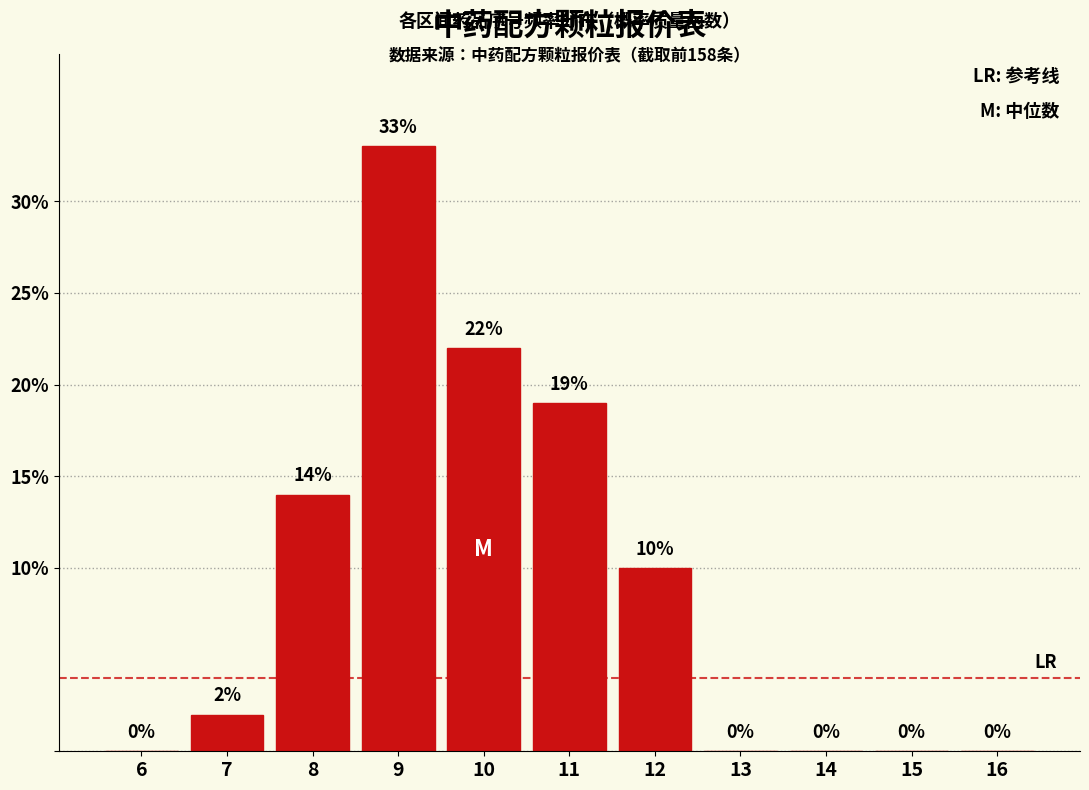

Reading right to left, what are all the values shown in this chart?

16=0	15=0	14=0	13=0	12=10	11=19	10=22	9=33	8=14	7=2	6=0